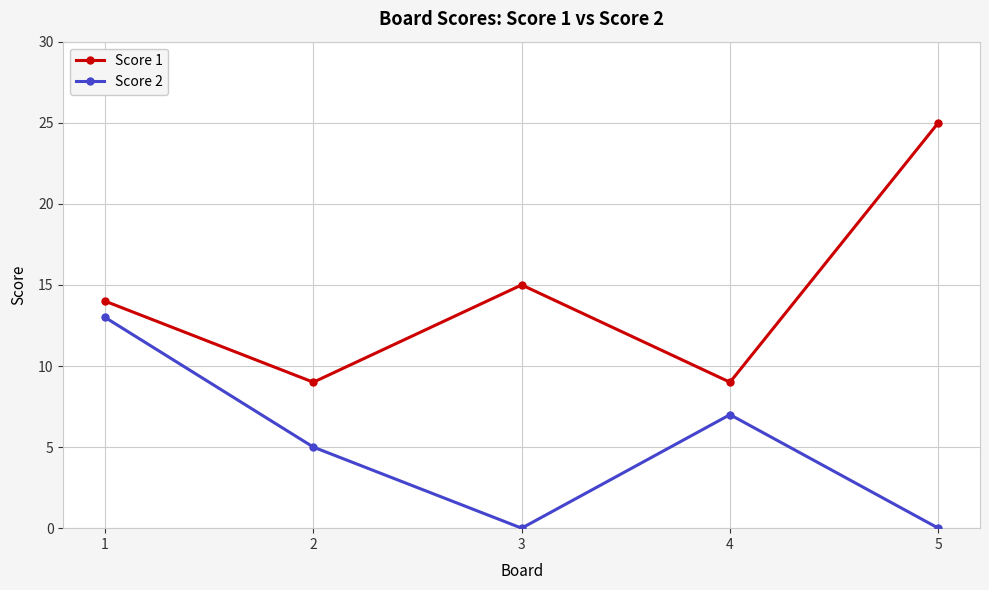

What is the difference between the maximum and second lowest values in the Score 1 series?

16